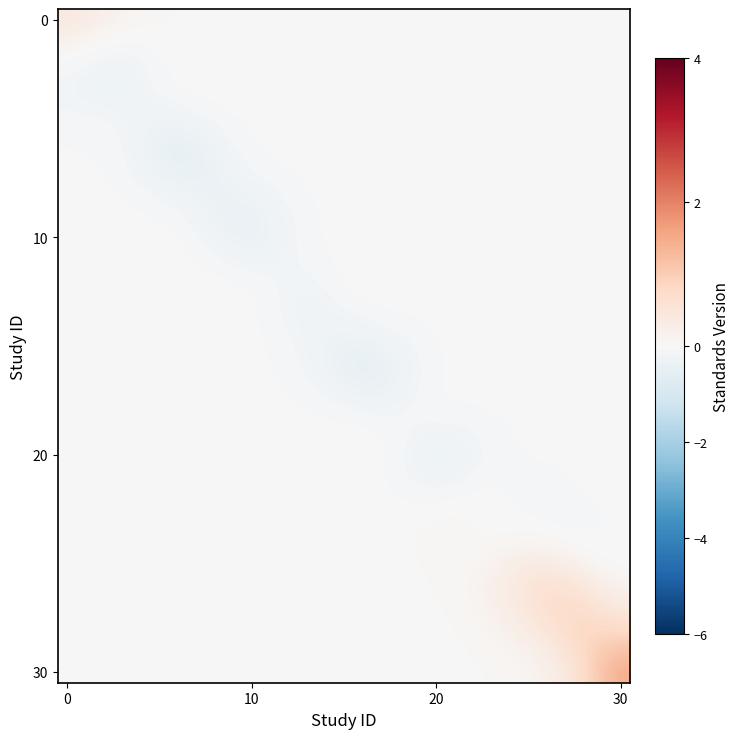

At which category does the chart reach its peak across all series?

30